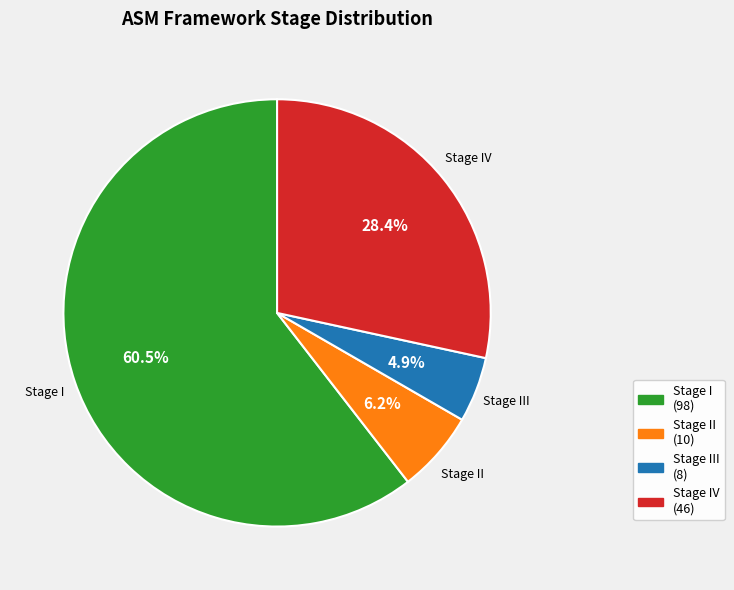

Does any single category account for the majority?

Yes